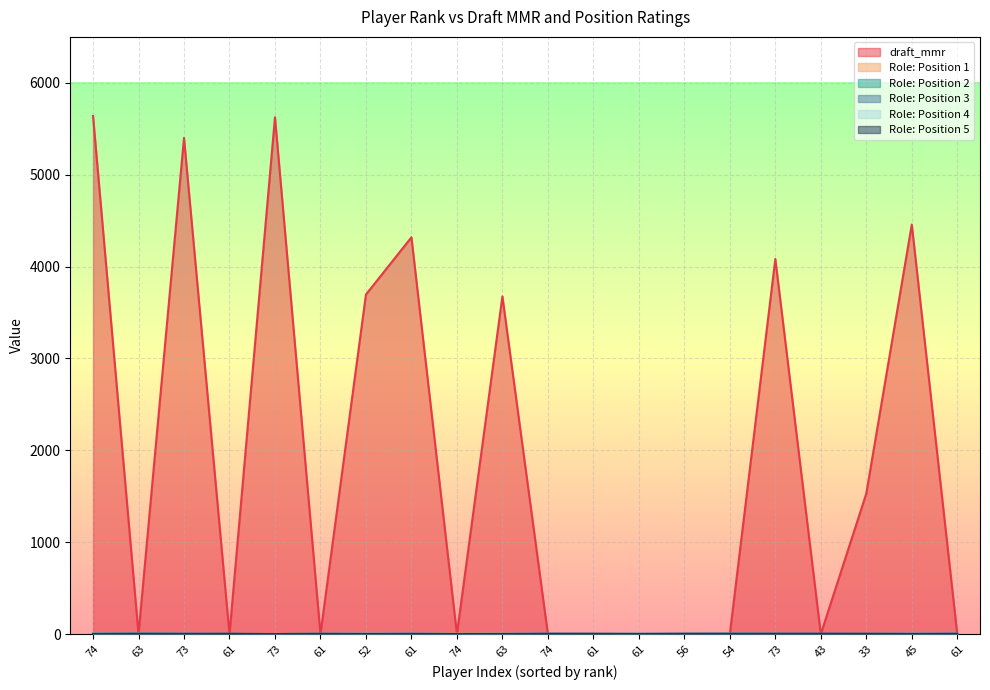

Is it true that Role: Position 3 equals 6 at 63?

False